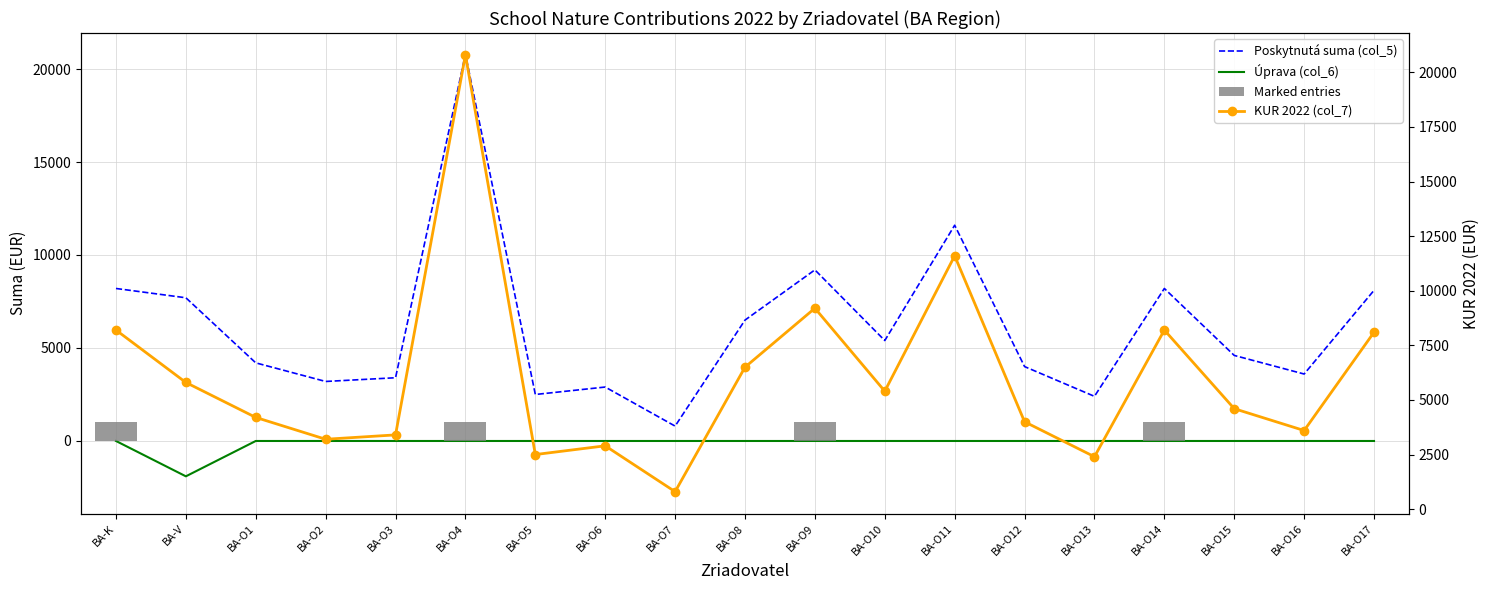

What is the sum of all col_6 values?

-1900